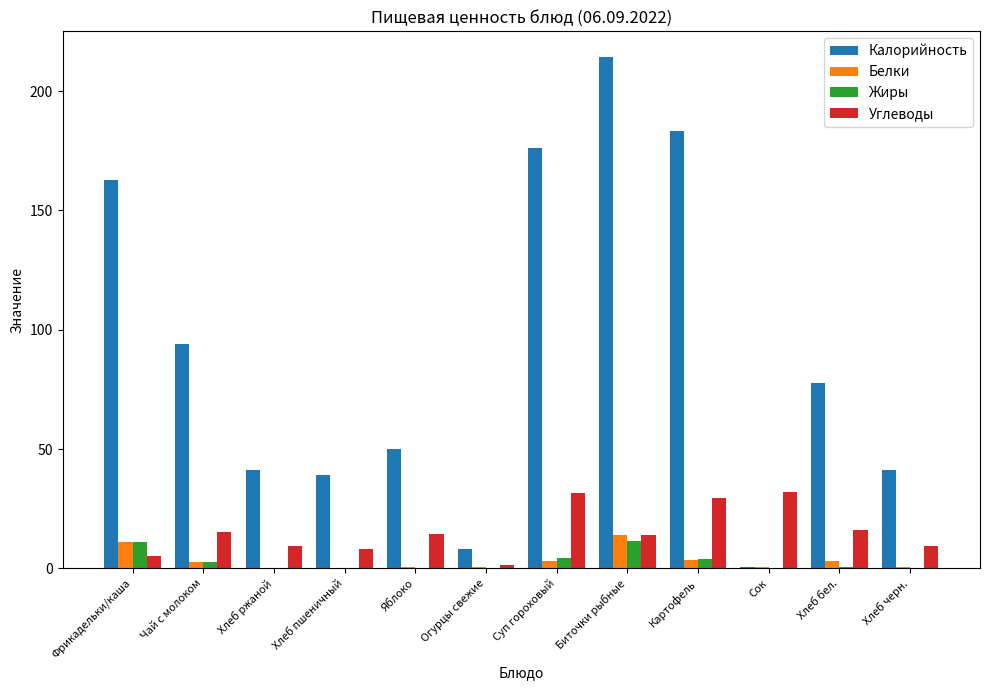

At which category is the sum across all series the highest?

Биточки рыбные